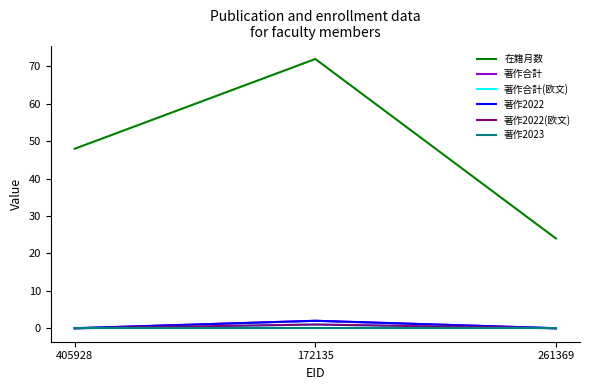

Is the value of 著作合計 at 172135 greater than the value of 著作2022 at 405928?

Yes